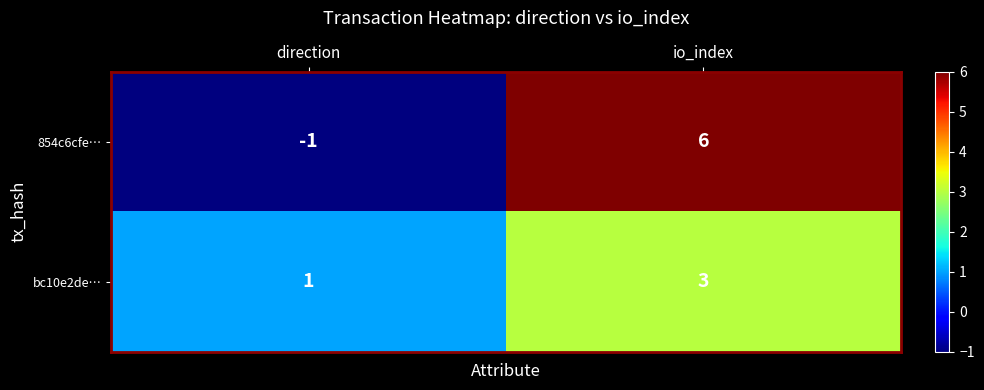

Which series has the largest total across all categories?

854c6cfe…